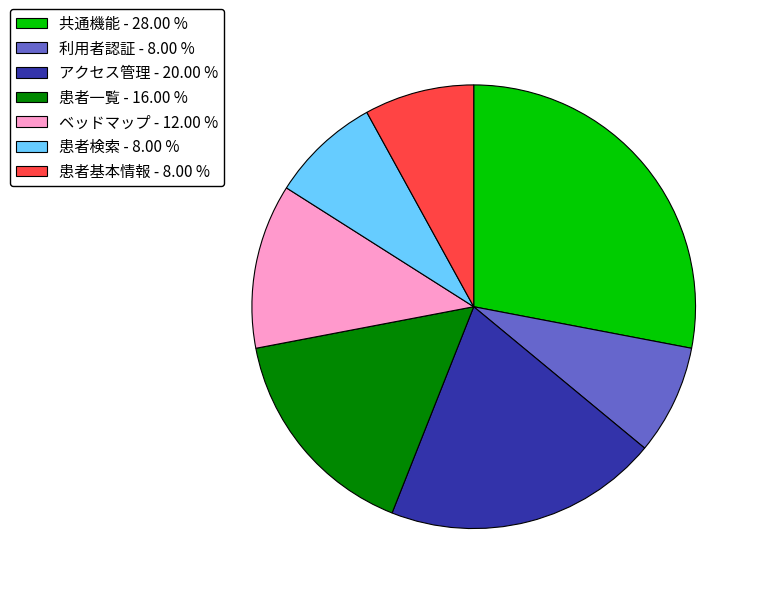

Does any single category account for the majority?

No